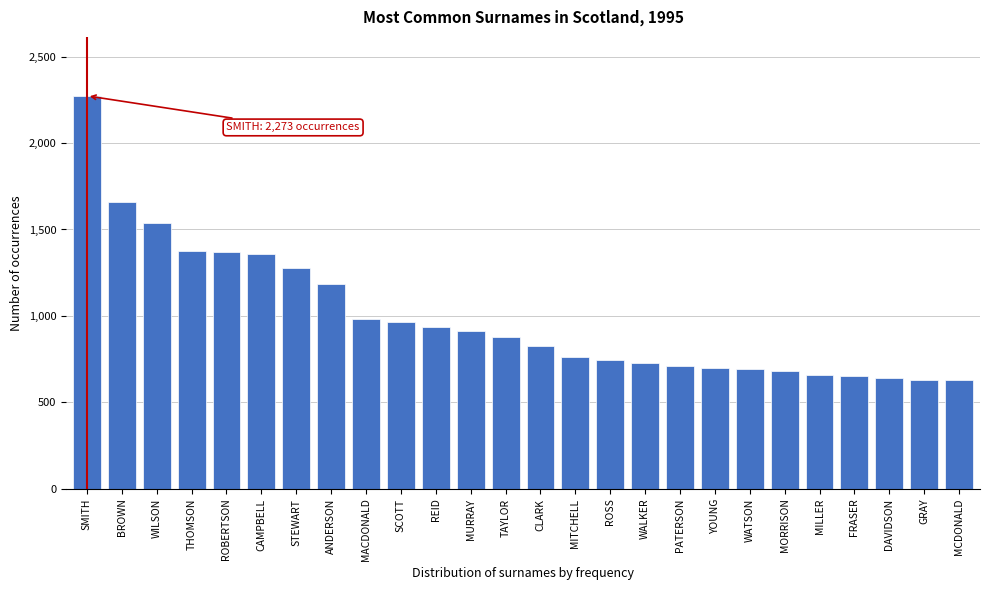

What is the label of the 6th bar from the right?

MORRISON